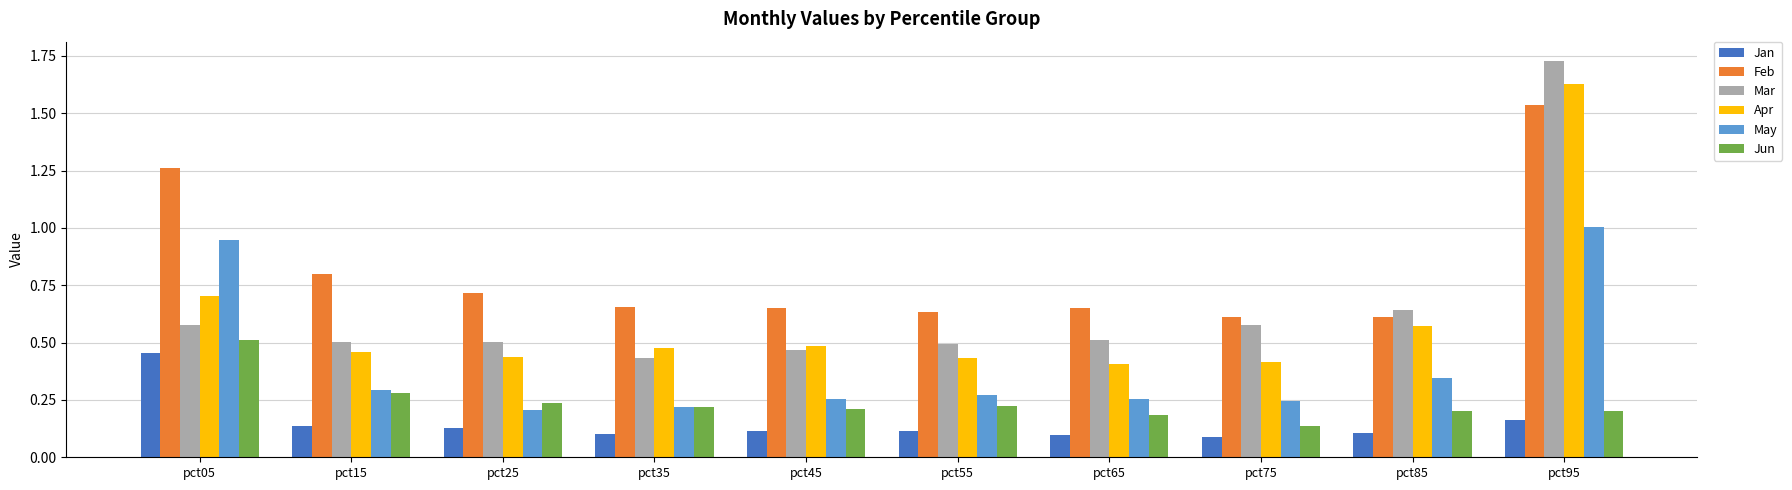

What is the difference between the maximum and minimum values in the May series?

0.8